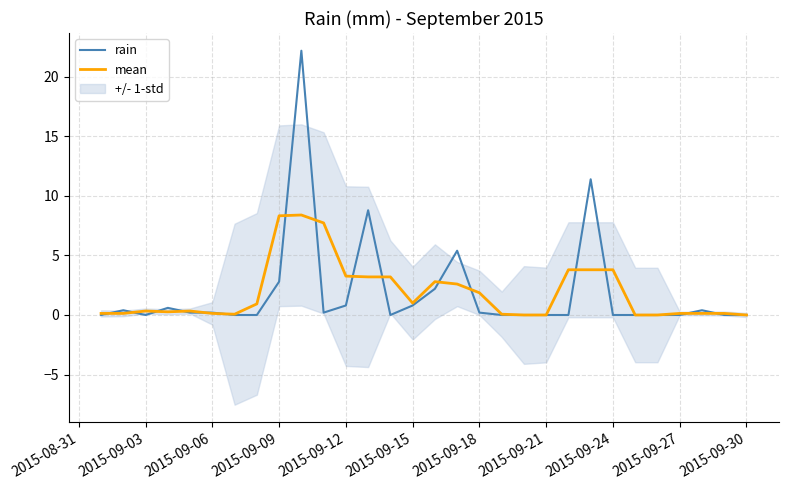

Reading right to left, what are all the values shown in this chart?

rain: 0.0	0.0	0.4	0.0	0.0	0.0	0.0	11.4	0.0	0.0	0.0	0.0	0.2	5.4	2.2	0.8	0.0	8.8	0.8	0.2	22.2	2.8	0.0	0.0	0.2	0.2	0.6	0.0	0.4	0.0
mean: 0.0	0.1	0.1	0.1	0.0	0.0	3.8	3.8	3.8	0.0	0.0	0.1	1.9	2.6	2.8	1.0	3.2	3.2	3.3	7.7	8.4	8.3	0.9	0.1	0.1	0.3	0.3	0.3	0.1	0.1